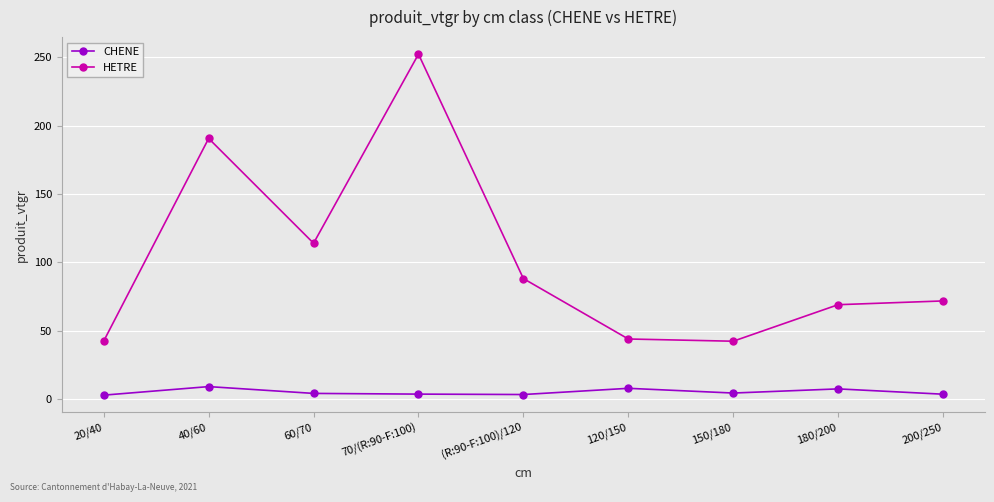

True or false: HETRE has a value of 71.8 at 200/250.

True